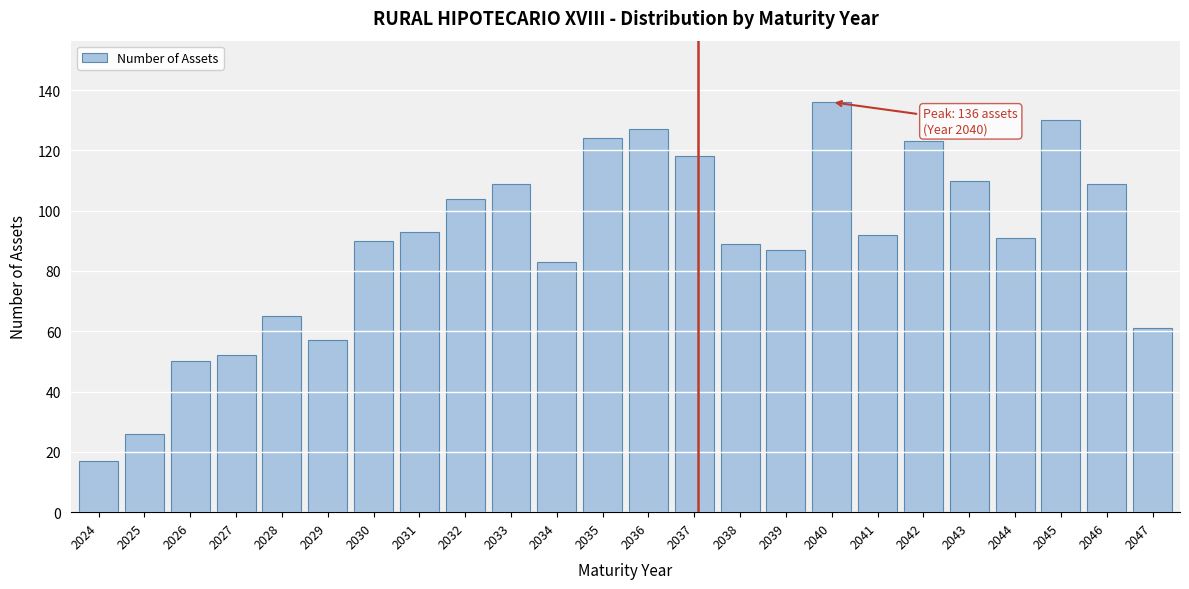

Reading left to right, transcribe all the data shown in this chart.

17	26	50	52	65	57	90	93	104	109	83	124	127	118	89	87	136	92	123	110	91	130	109	61